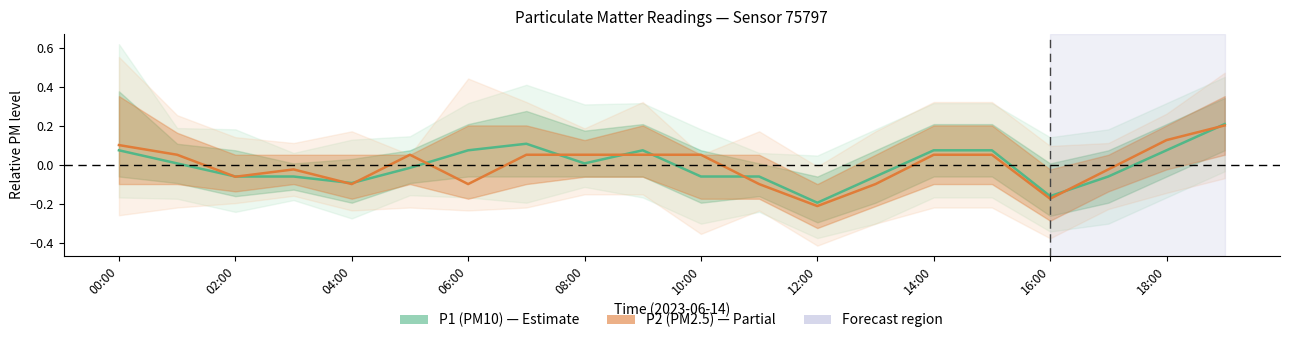

At 10:00, list the series in order from largest to smallest.

P2 (PM2.5), P1 (PM10)